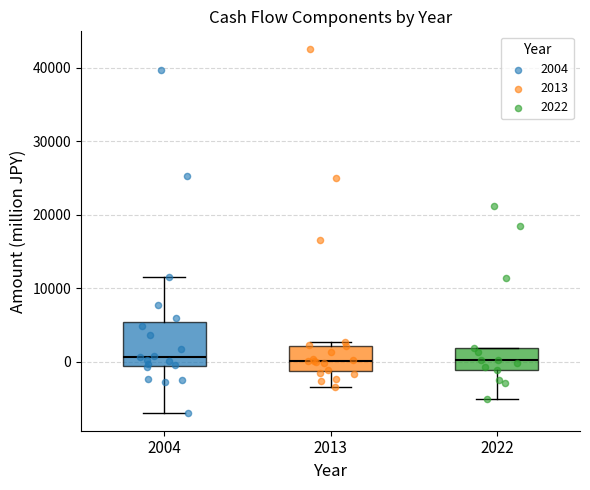

Where is the upper edge of the box at x = 2022 on the y-axis? The values are not printed on the chart, so give them approximately, as read against the axis.

2000